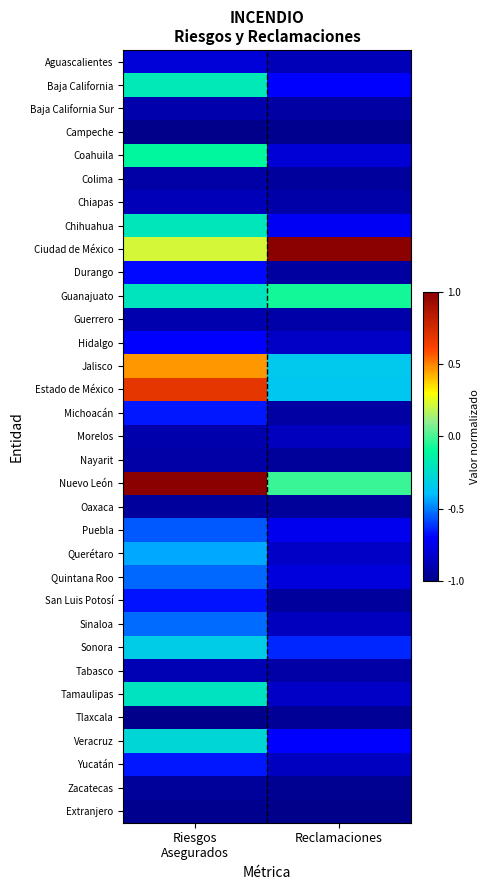

Reading left to right, extract all data points from this chart.

Aguascalientes: Riesgos
Asegurados=-0.8	Reclamaciones=-0.9
Baja California: Riesgos
Asegurados=-0.2	Reclamaciones=-0.7
Baja California Sur: Riesgos
Asegurados=-0.9	Reclamaciones=-0.9
Campeche: Riesgos
Asegurados=-1.0	Reclamaciones=-1.0
Coahuila: Riesgos
Asegurados=-0.1	Reclamaciones=-0.8
Colima: Riesgos
Asegurados=-0.9	Reclamaciones=-1.0
Chiapas: Riesgos
Asegurados=-0.9	Reclamaciones=-0.9
Chihuahua: Riesgos
Asegurados=-0.2	Reclamaciones=-0.7
Ciudad de México: Riesgos
Asegurados=0.2	Reclamaciones=1.0
Durango: Riesgos
Asegurados=-0.7	Reclamaciones=-0.9
Guanajuato: Riesgos
Asegurados=-0.2	Reclamaciones=-0.1
Guerrero: Riesgos
Asegurados=-0.9	Reclamaciones=-0.9
Hidalgo: Riesgos
Asegurados=-0.7	Reclamaciones=-0.8
Jalisco: Riesgos
Asegurados=0.5	Reclamaciones=-0.4
Estado de México: Riesgos
Asegurados=0.7	Reclamaciones=-0.4
Michoacán: Riesgos
Asegurados=-0.7	Reclamaciones=-0.9
Morelos: Riesgos
Asegurados=-0.9	Reclamaciones=-0.9
Nayarit: Riesgos
Asegurados=-0.9	Reclamaciones=-1.0
Nuevo León: Riesgos
Asegurados=1.0	Reclamaciones=-0.0
Oaxaca: Riesgos
Asegurados=-0.9	Reclamaciones=-1.0
Puebla: Riesgos
Asegurados=-0.6	Reclamaciones=-0.7
Querétaro: Riesgos
Asegurados=-0.4	Reclamaciones=-0.8
Quintana Roo: Riesgos
Asegurados=-0.5	Reclamaciones=-0.8
San Luis Potosí: Riesgos
Asegurados=-0.7	Reclamaciones=-0.9
Sinaloa: Riesgos
Asegurados=-0.5	Reclamaciones=-0.9
Sonora: Riesgos
Asegurados=-0.3	Reclamaciones=-0.6
Tabasco: Riesgos
Asegurados=-0.9	Reclamaciones=-0.9
Tamaulipas: Riesgos
Asegurados=-0.2	Reclamaciones=-0.8
Tlaxcala: Riesgos
Asegurados=-1.0	Reclamaciones=-1.0
Veracruz: Riesgos
Asegurados=-0.3	Reclamaciones=-0.7
Yucatán: Riesgos
Asegurados=-0.7	Reclamaciones=-0.9
Zacatecas: Riesgos
Asegurados=-1.0	Reclamaciones=-1.0
Extranjero: Riesgos
Asegurados=-1.0	Reclamaciones=-1.0